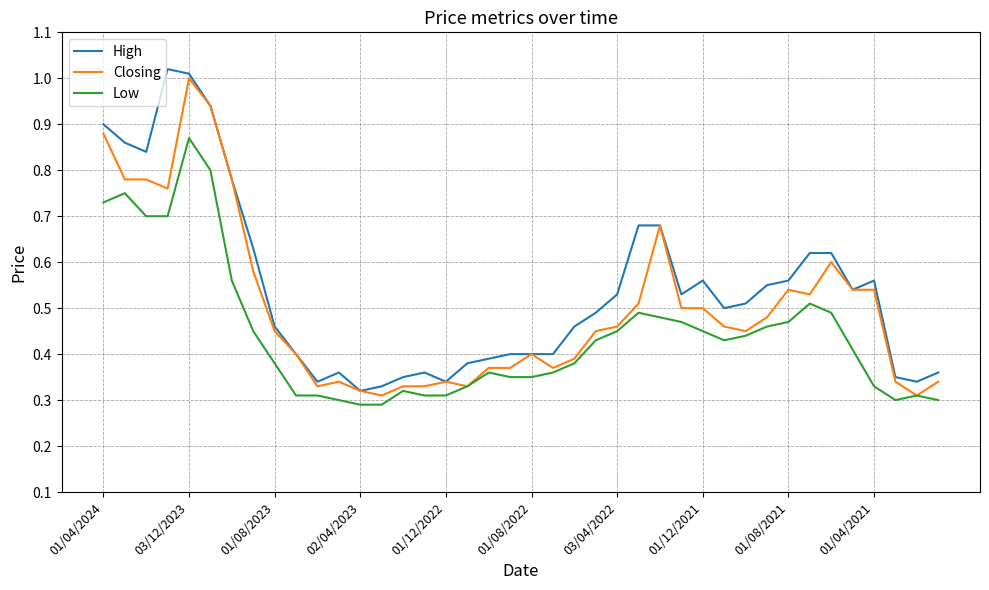

List the series in order of their peak value, highest first.

High, Closing, Low